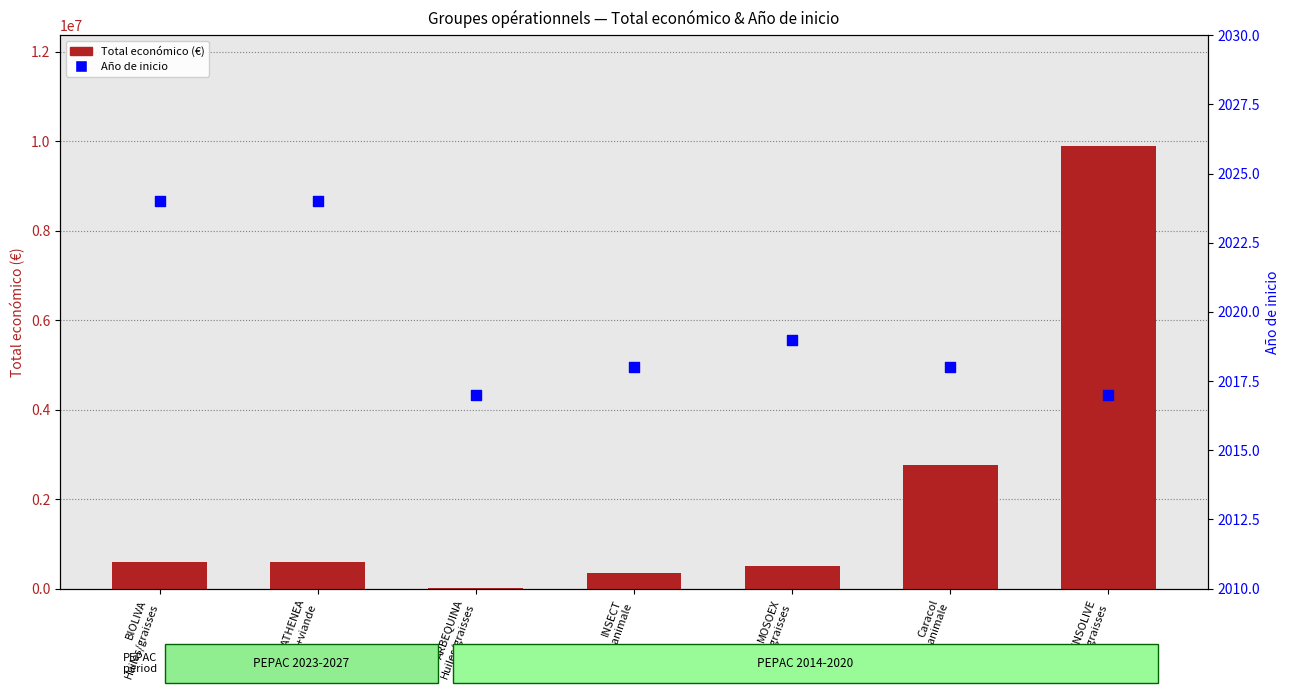

At which category is the sum across all series the highest?

SENSOLIVE
Huiles/graisses